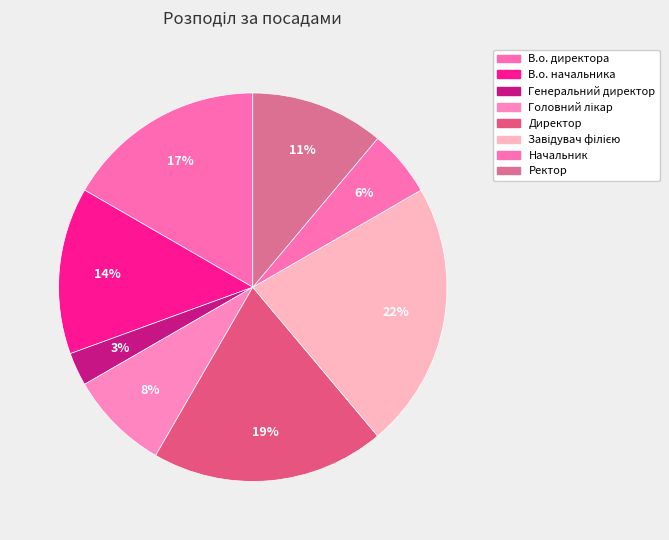

How many segments does this pie chart have?

8